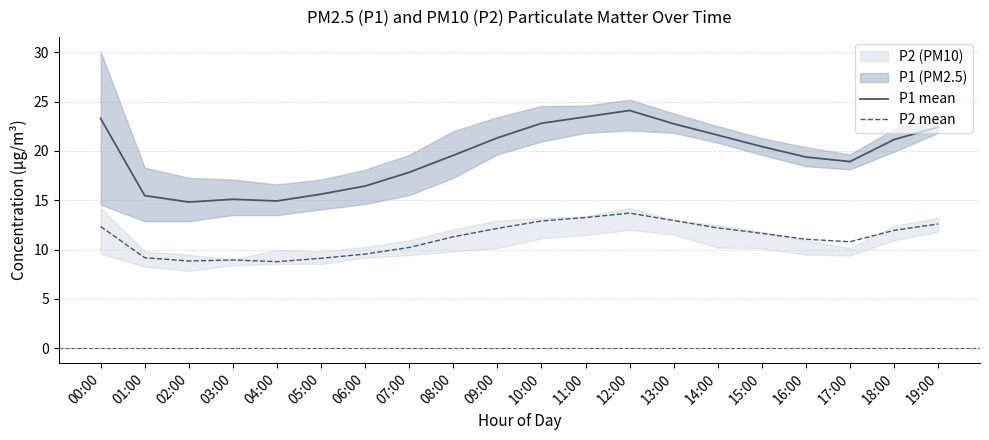

Rank the series by their maximum value, from lowest to highest.

P2 mean, P1 mean